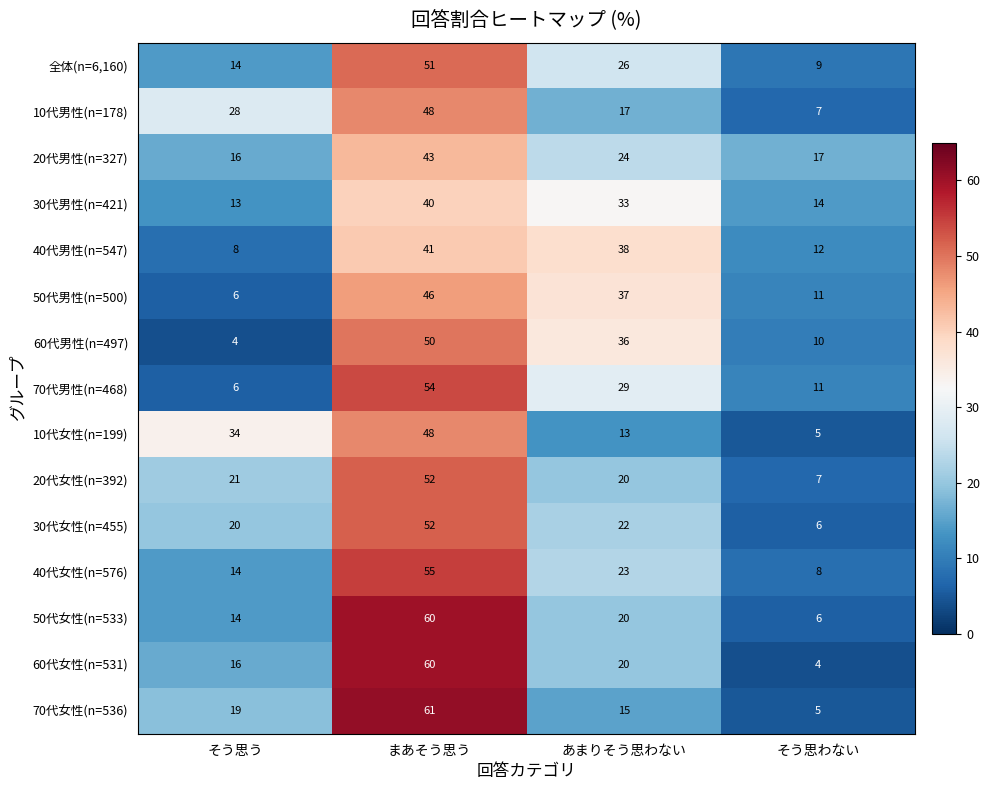

Rank the categories by 50代男性(n=500) value from lowest to highest.

そう思う, そう思わない, あまりそう思わない, まあそう思う